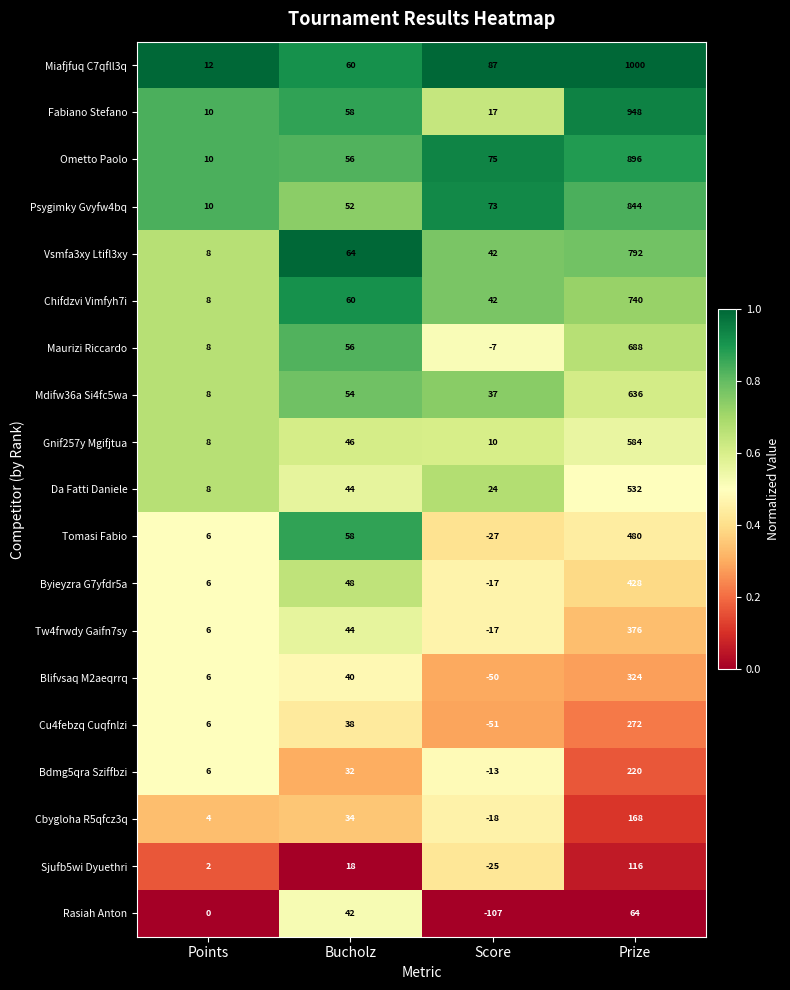

Which series has the widest spread of values?

Miafjfuq C7qfll3q